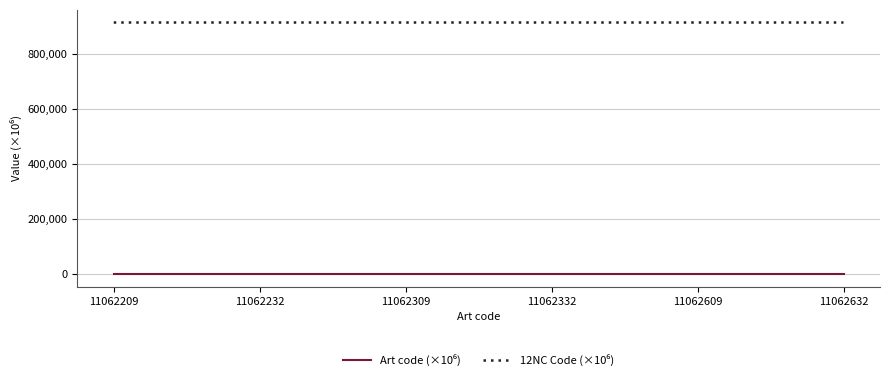

What is the maximum value shown in the chart?

915005.5